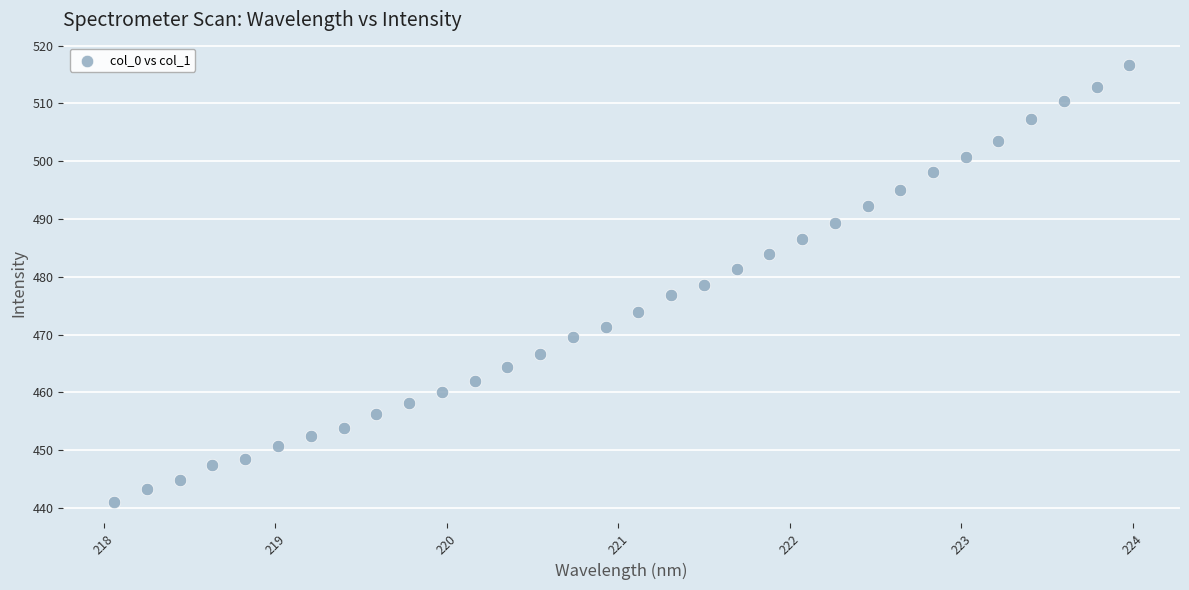

What is the range of Y values (max minus min)?

75.6